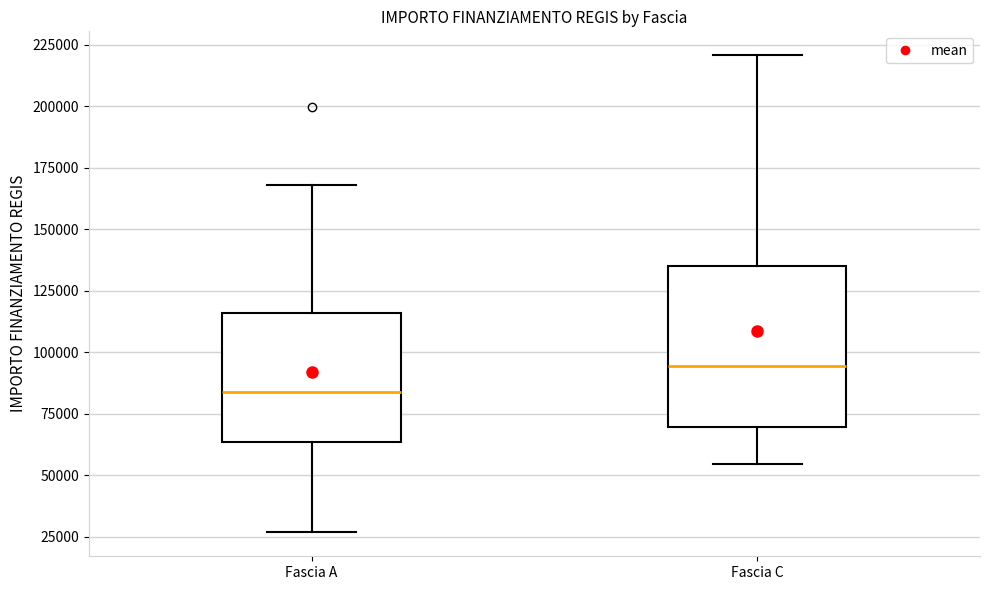

Which box is the tallest, from its lower edge to its upper edge?

Fascia C